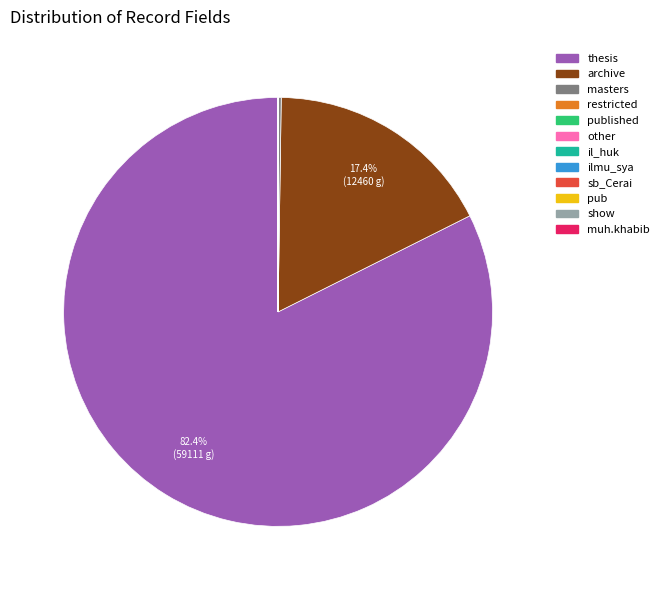

Which category has the biggest portion of the pie?

thesis